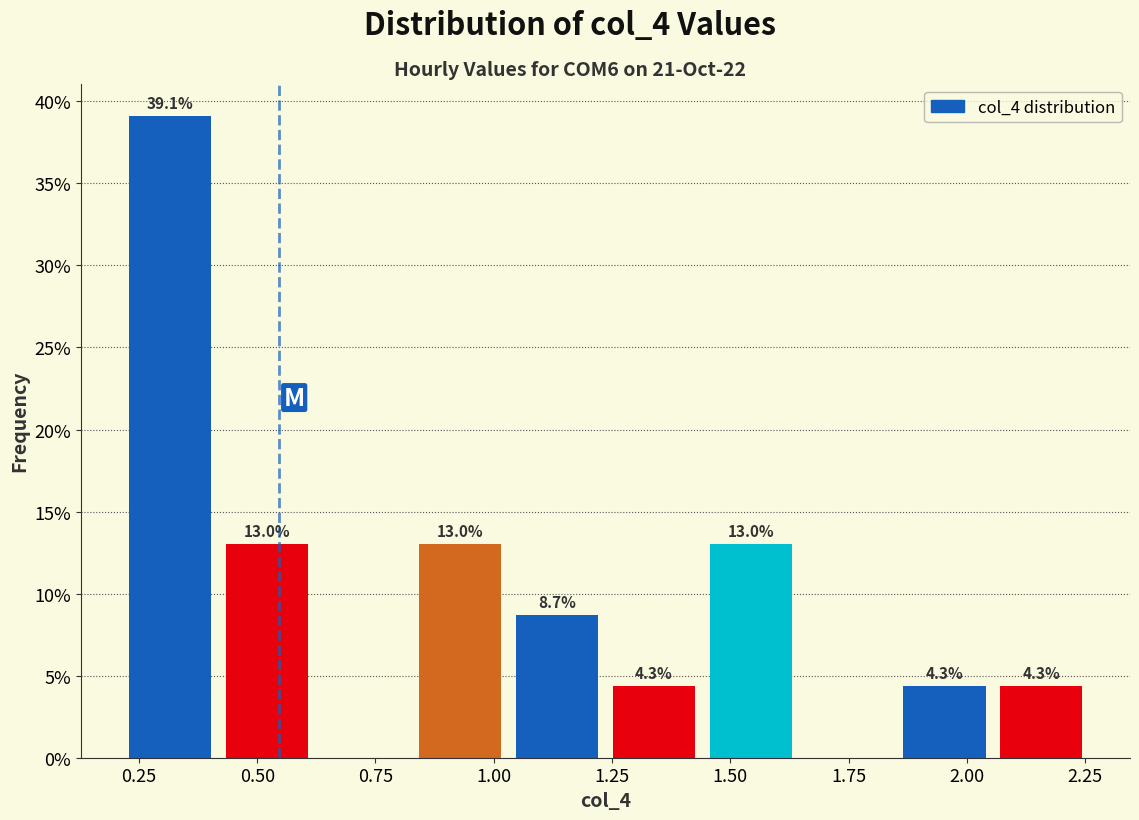

Which range on the x-axis has the tallest bar?

0.20 to 0.40